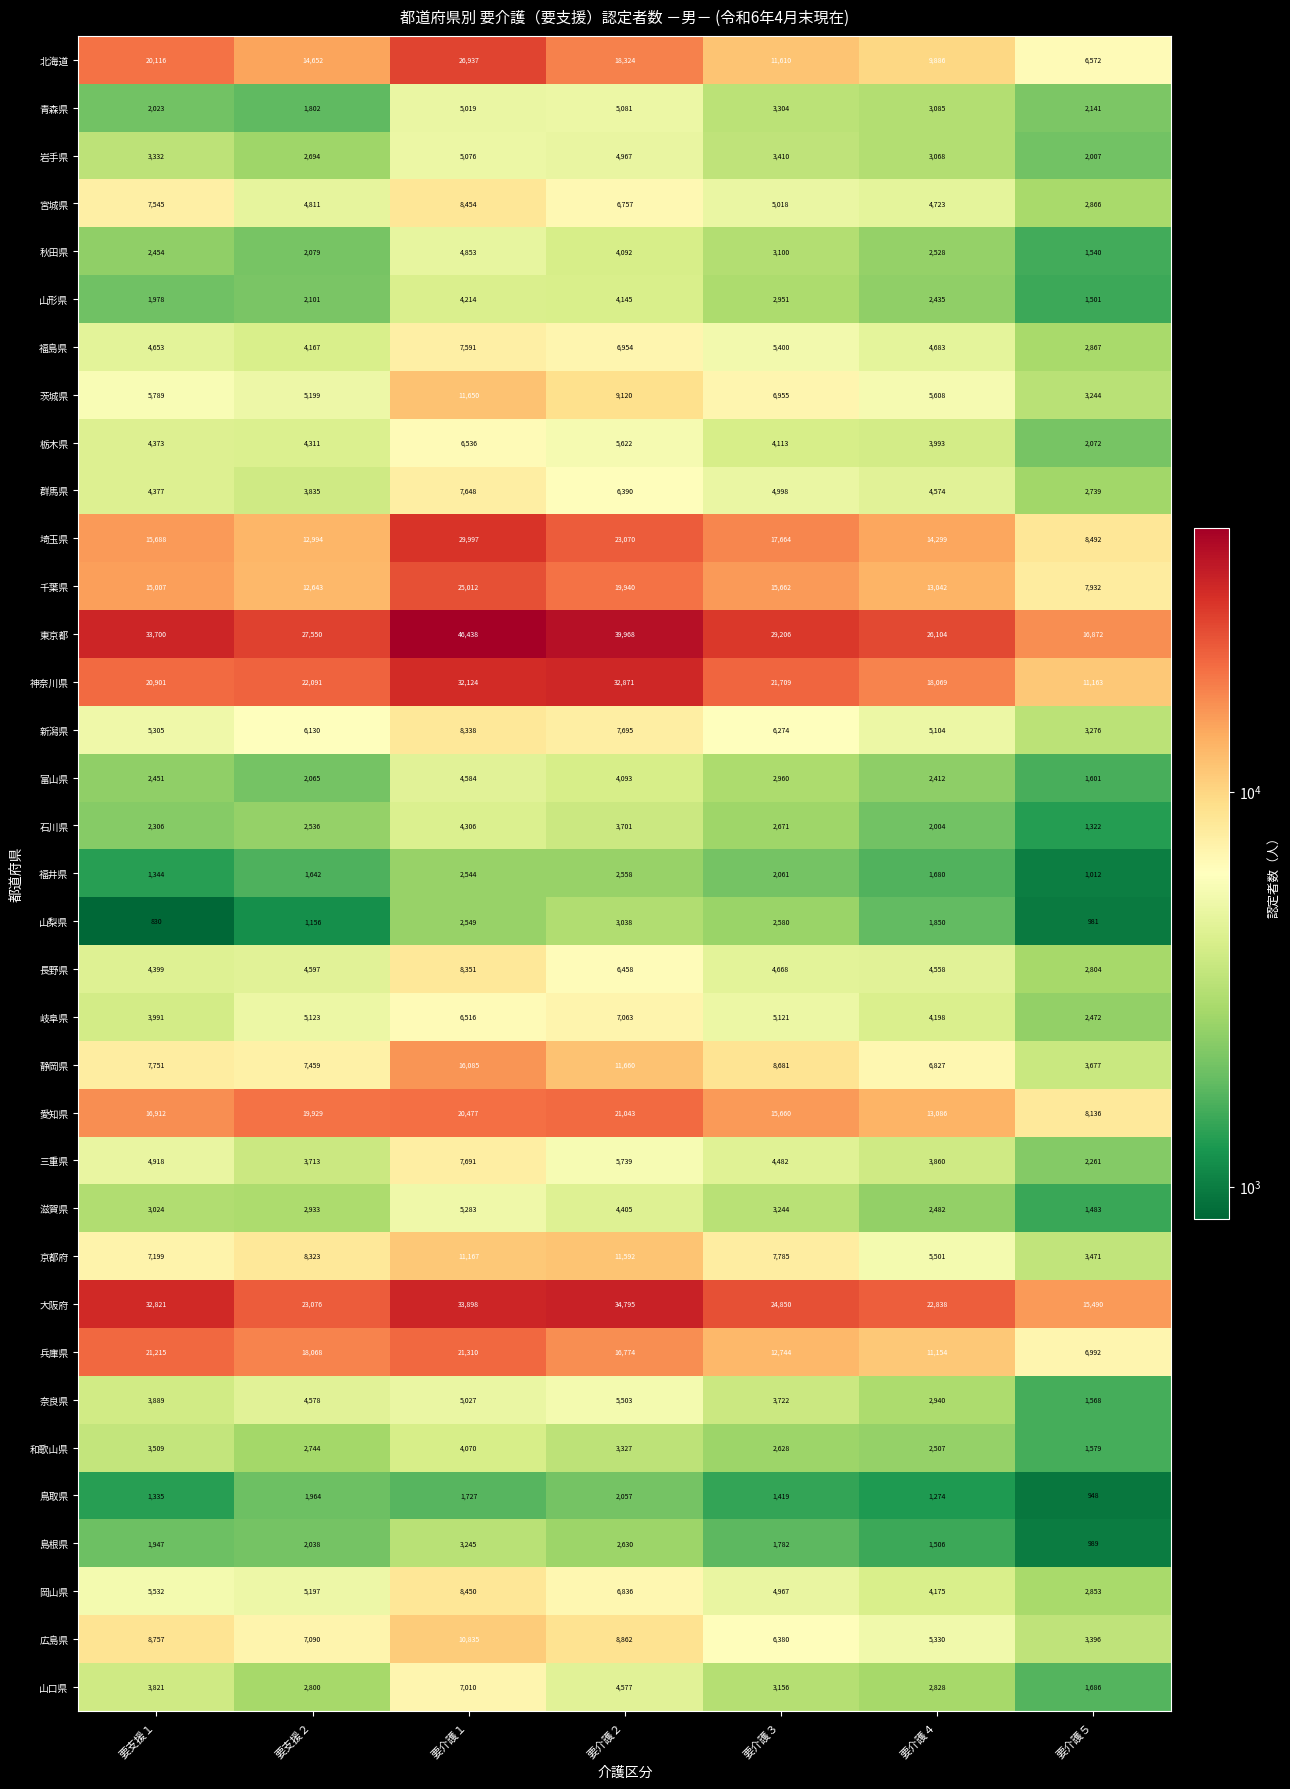

Is the value of 和歌山県 at 要介護２ greater than the value of 富山県 at 要支援１?

Yes